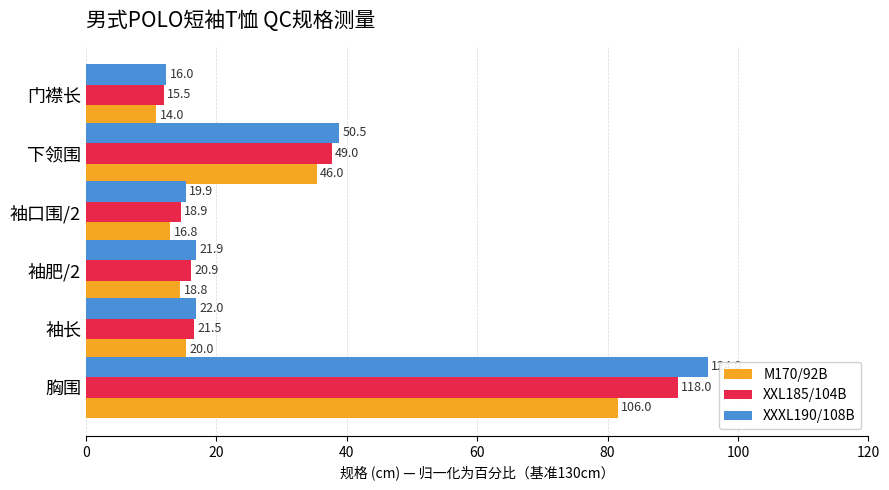

What are all the series names shown in the legend?

M170/92B, XXL185/104B, XXXL190/108B